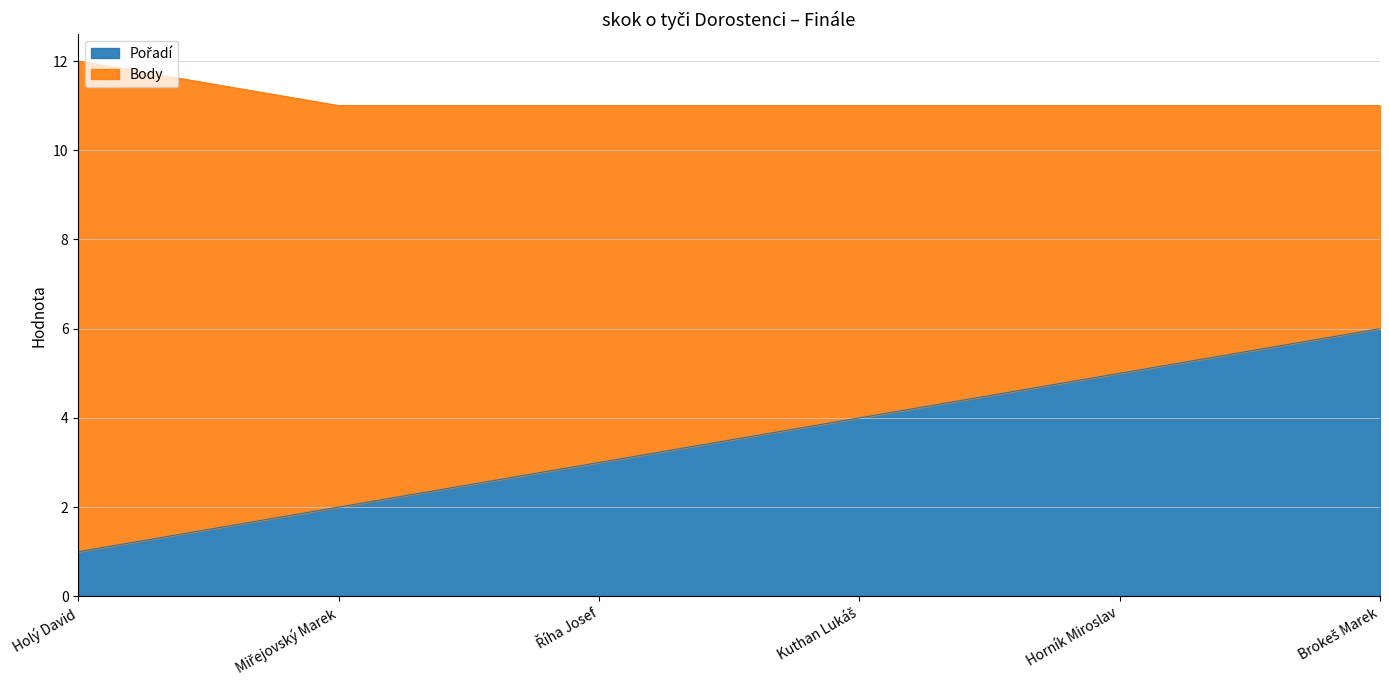

What position from the right is Horník Miroslav?

2